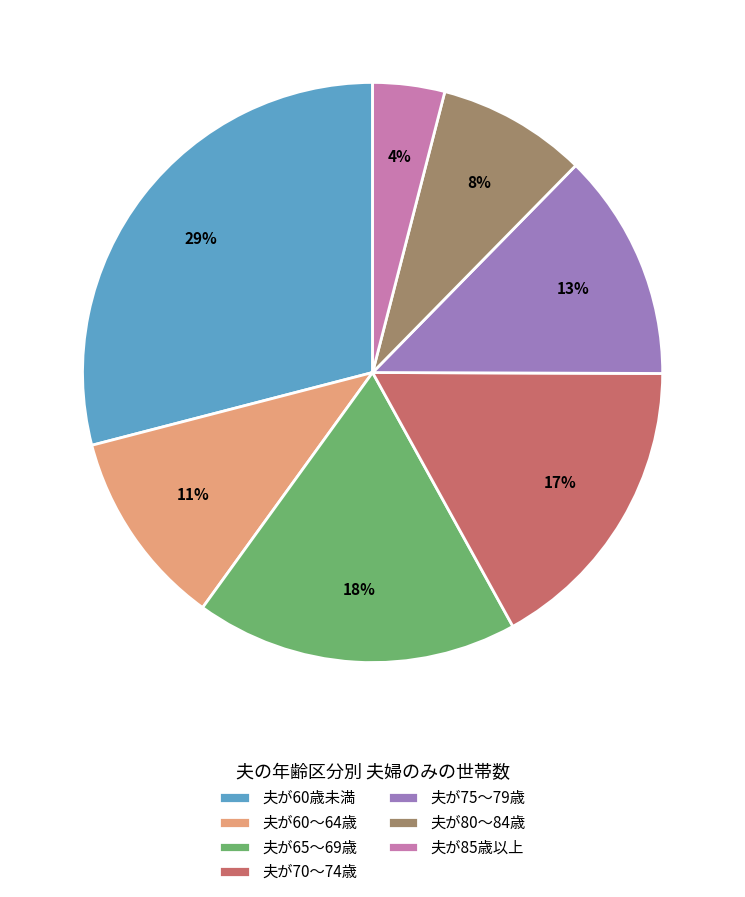

The 夫が75～79歳 slice represents 13% of the pie. True or false?

True